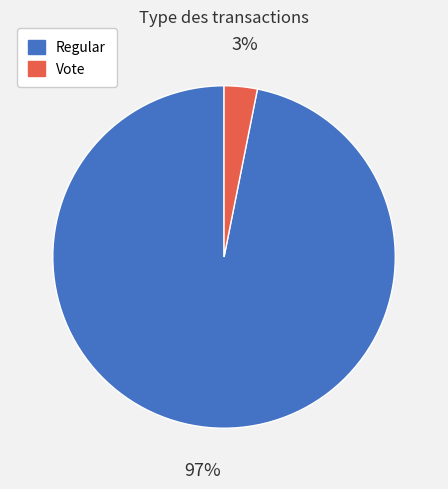

To the nearest percent, what is the combined percentage of Vote and Regular?

100%